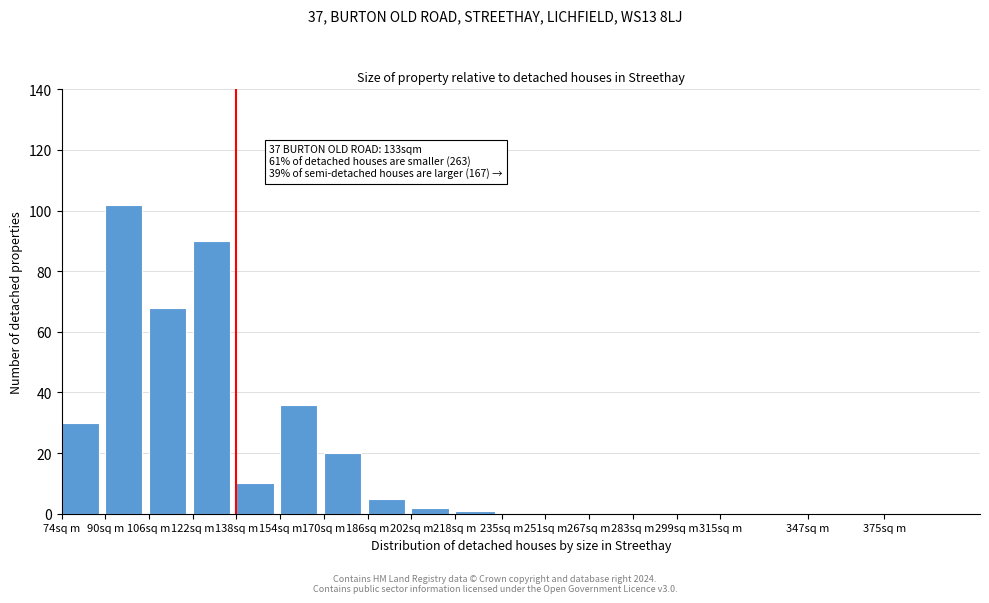

Reading left to right, transcribe all the data shown in this chart.

74sq m=30	90sq m=102	106sq m=68	122sq m=90	138sq m=10	154sq m=36	170sq m=20	186sq m=5	202sq m=2	218sq m=1	235sq m=0	251sq m=0	267sq m=0	283sq m=0	299sq m=0	315sq m=0	347sq m=0	375sq m=0